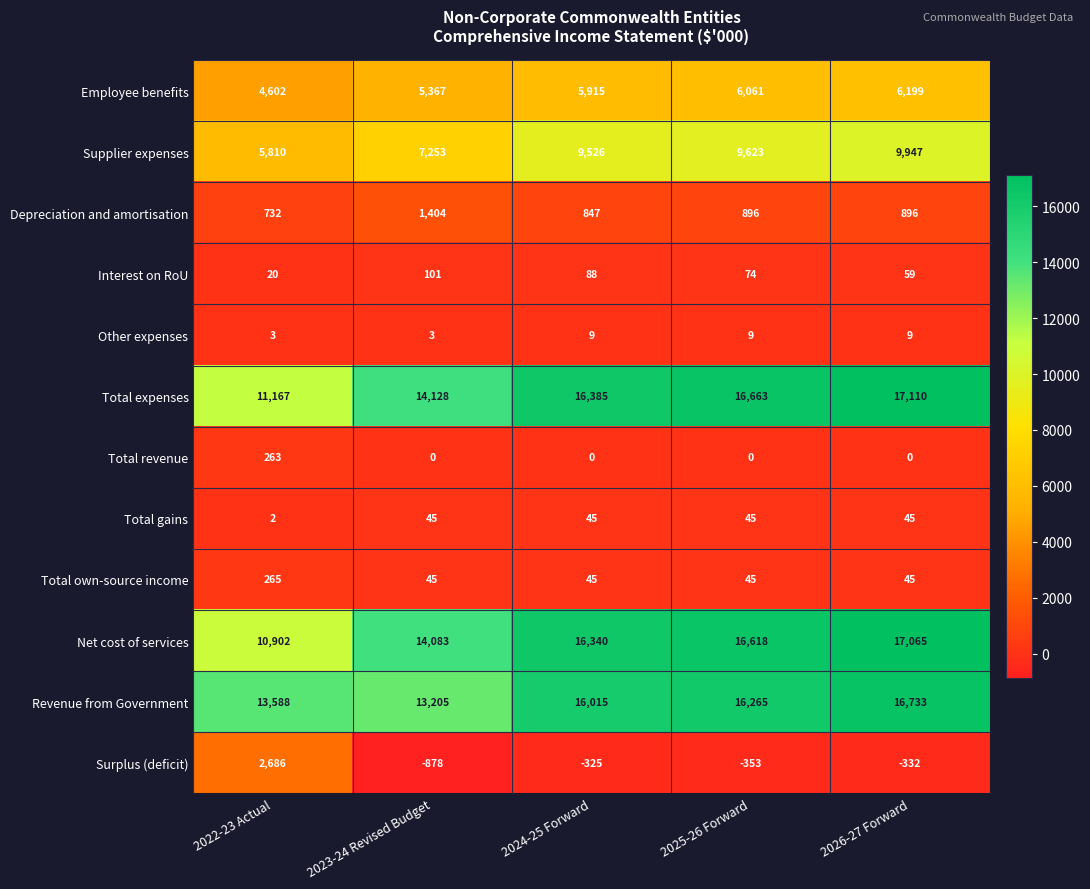

What is the difference between the highest and lowest values at 2024-25 Forward?

16710